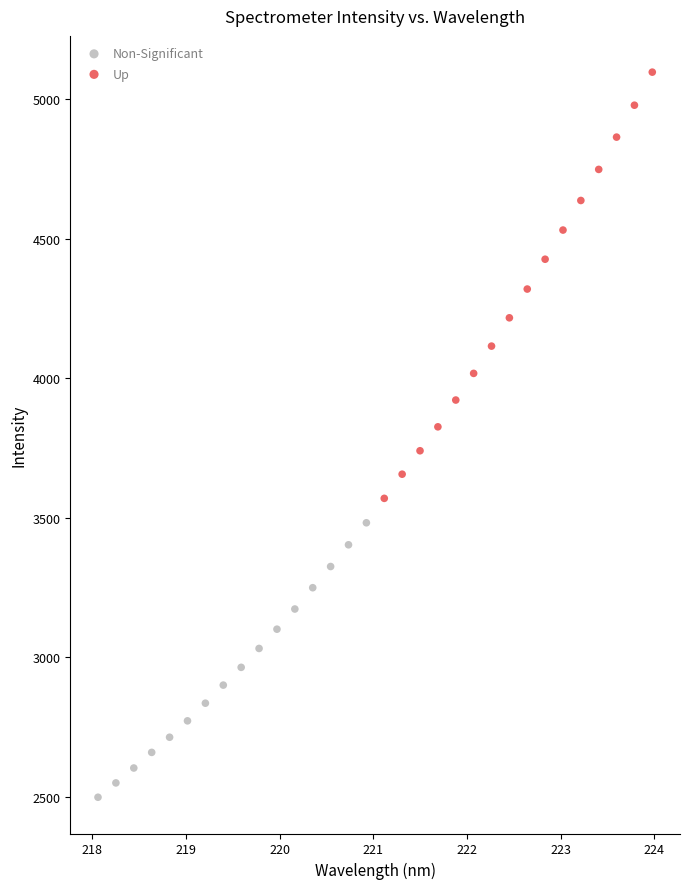

Which series has the largest Y range (max minus min)?

Up